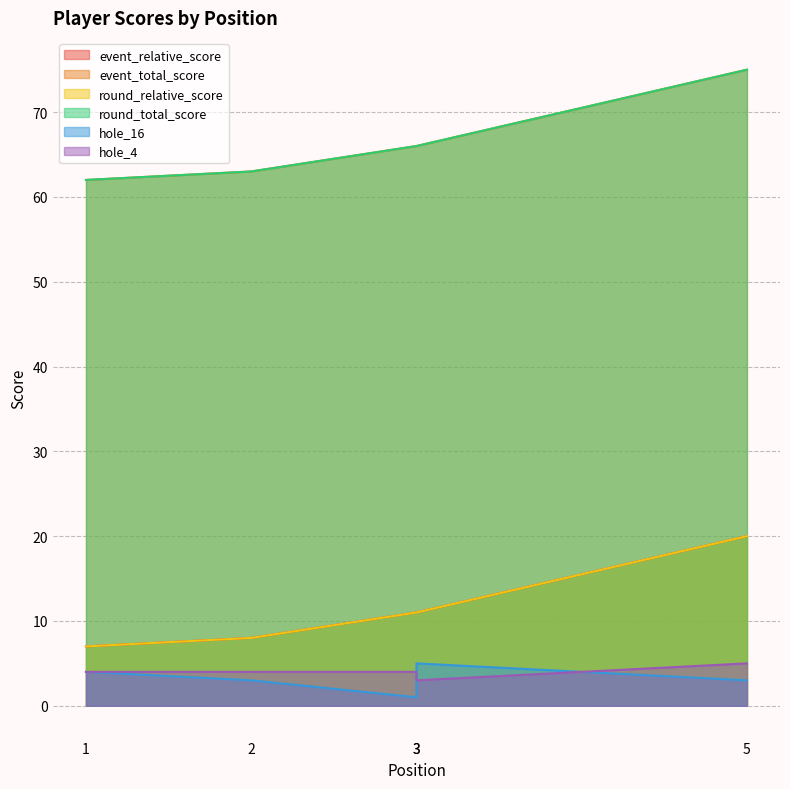

True or false: round_total_score and event_relative_score intersect in this chart.

False